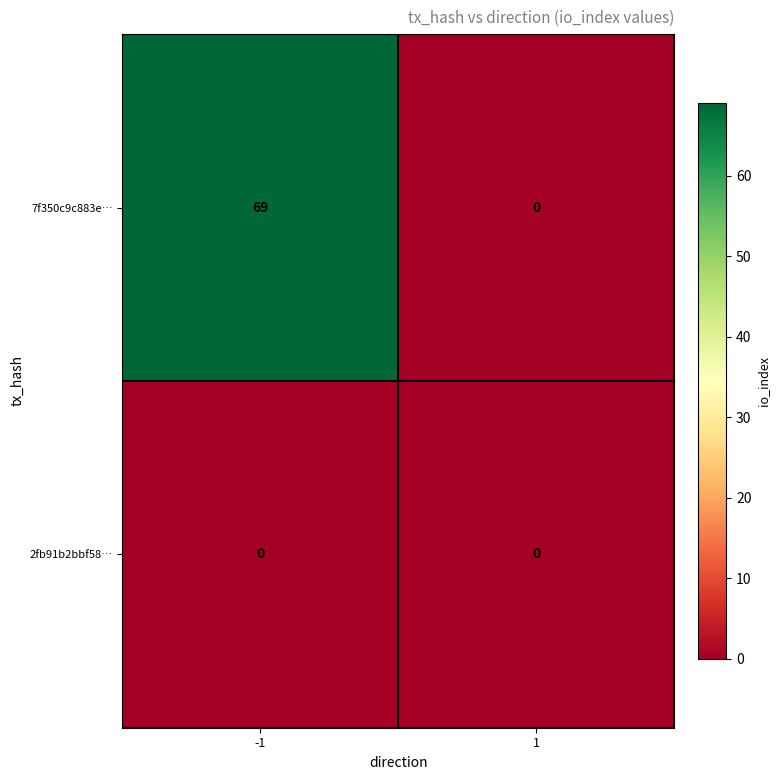

The value of 7f350c9c883e… at 1 is 0. True or false?

True